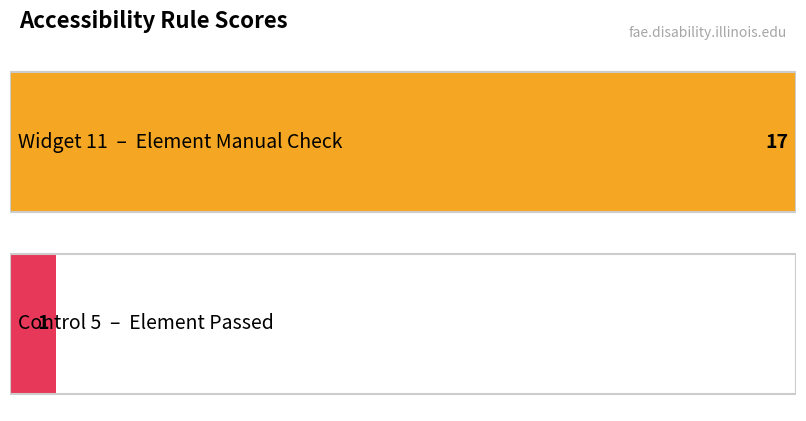

The value of Element Manual Check at Role 3 is 10. True or false?

False